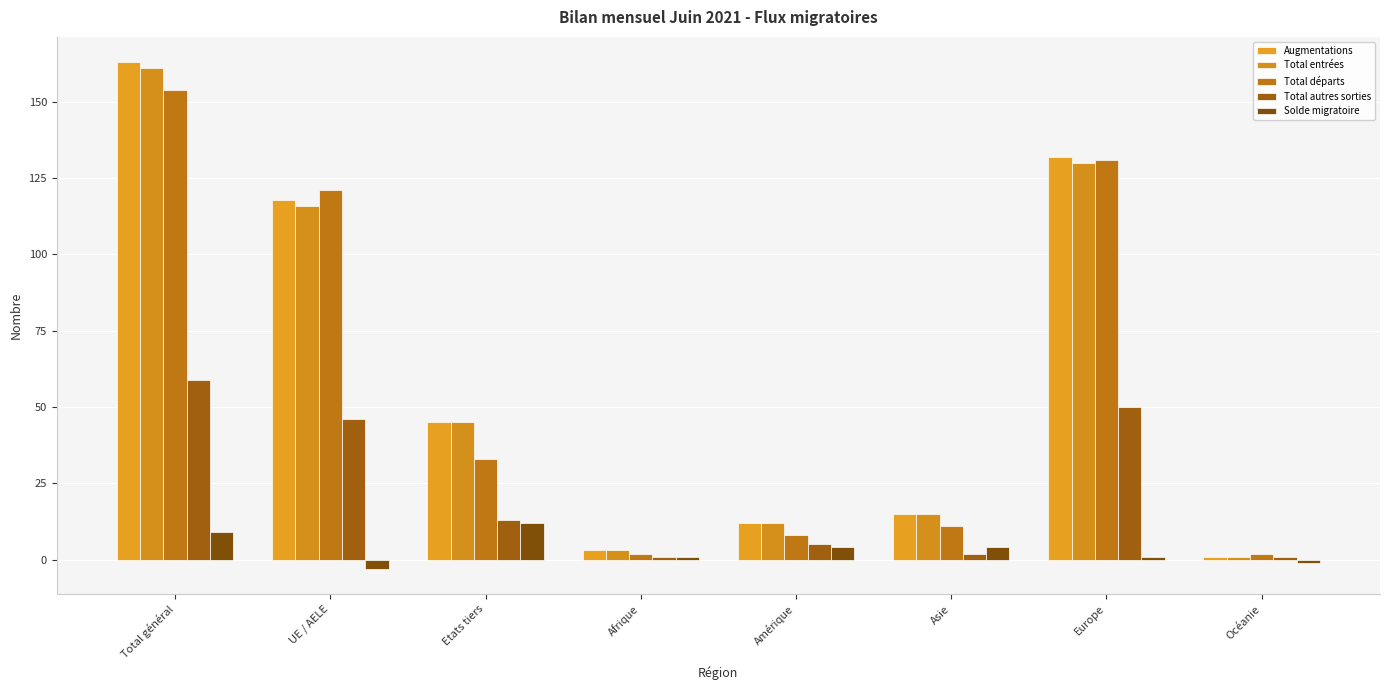

What is the value of the Solde migratoire bar at the 2nd from the left?

-3